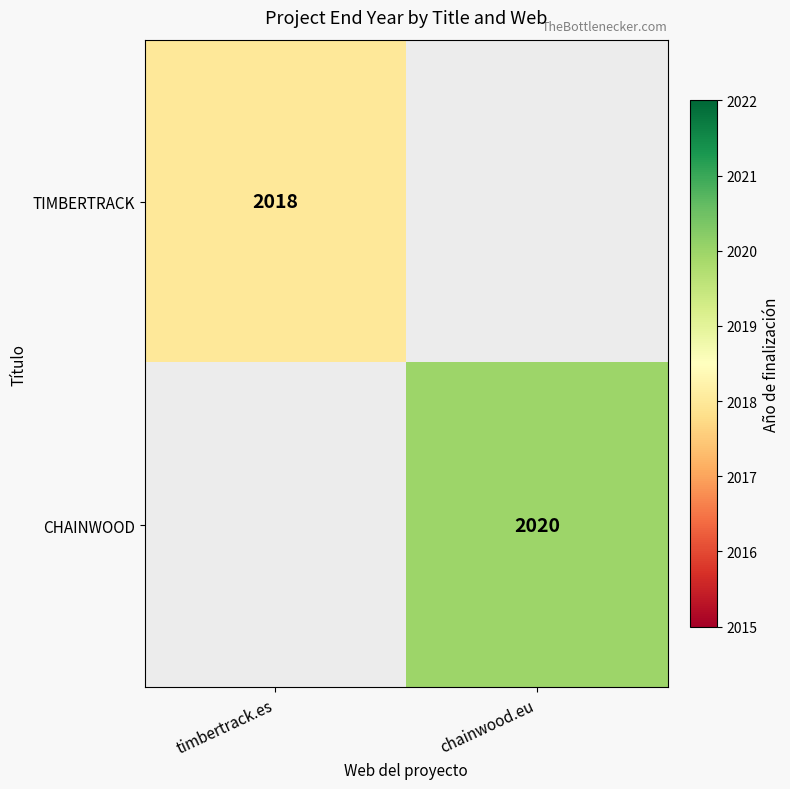

Is it true that CHAINWOOD equals 3079 at chainwood.eu?

False